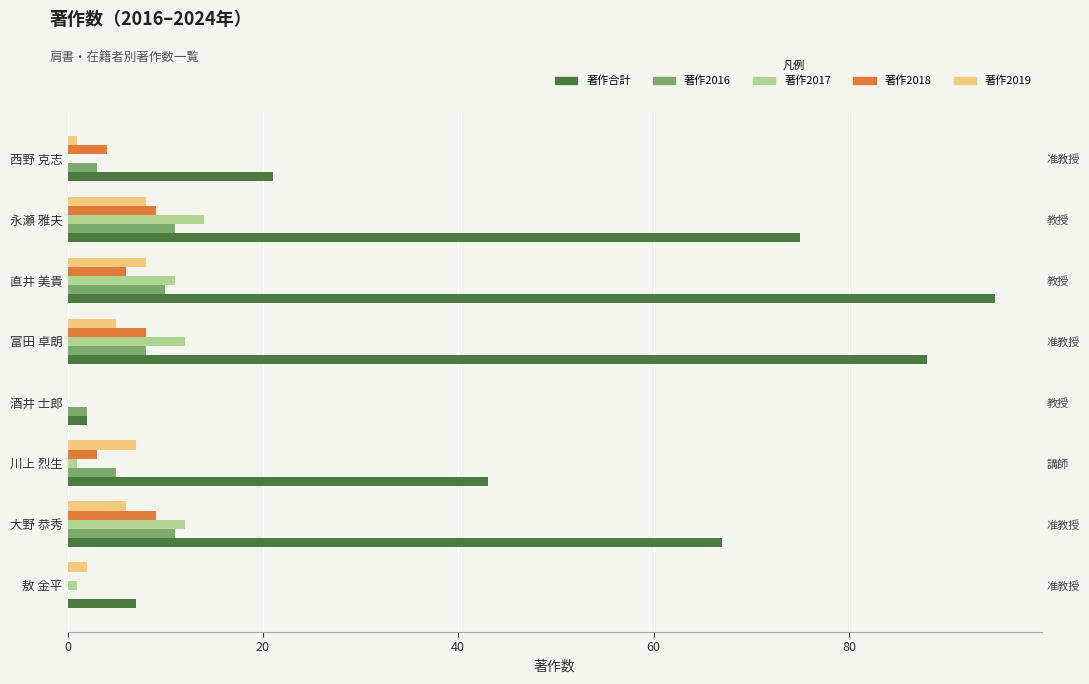

What is the difference between the highest and lowest values at 大野 恭秀?

61